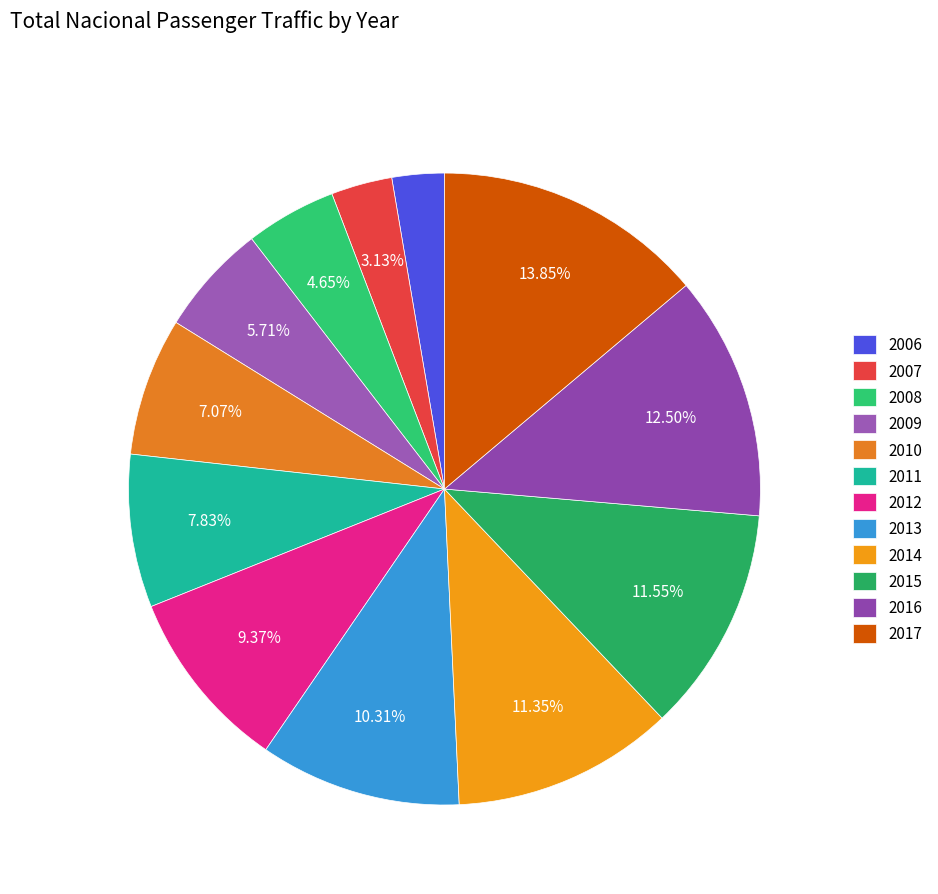

Count the number of slices in the pie.

12